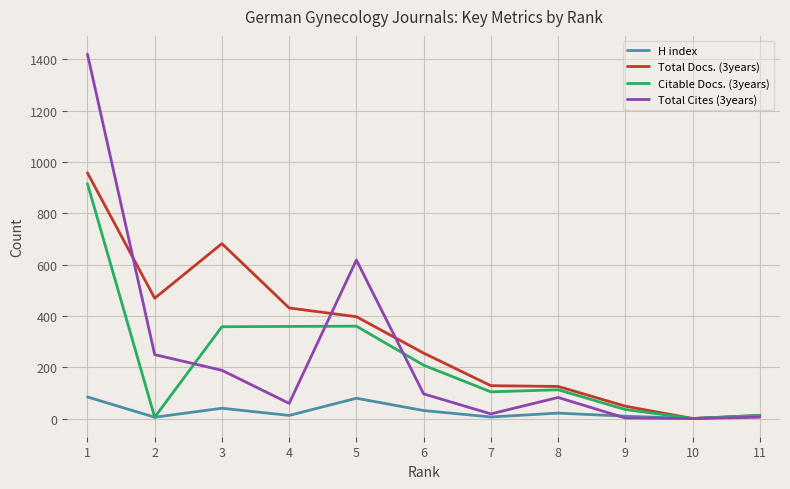

What is the maximum value for H index?

84